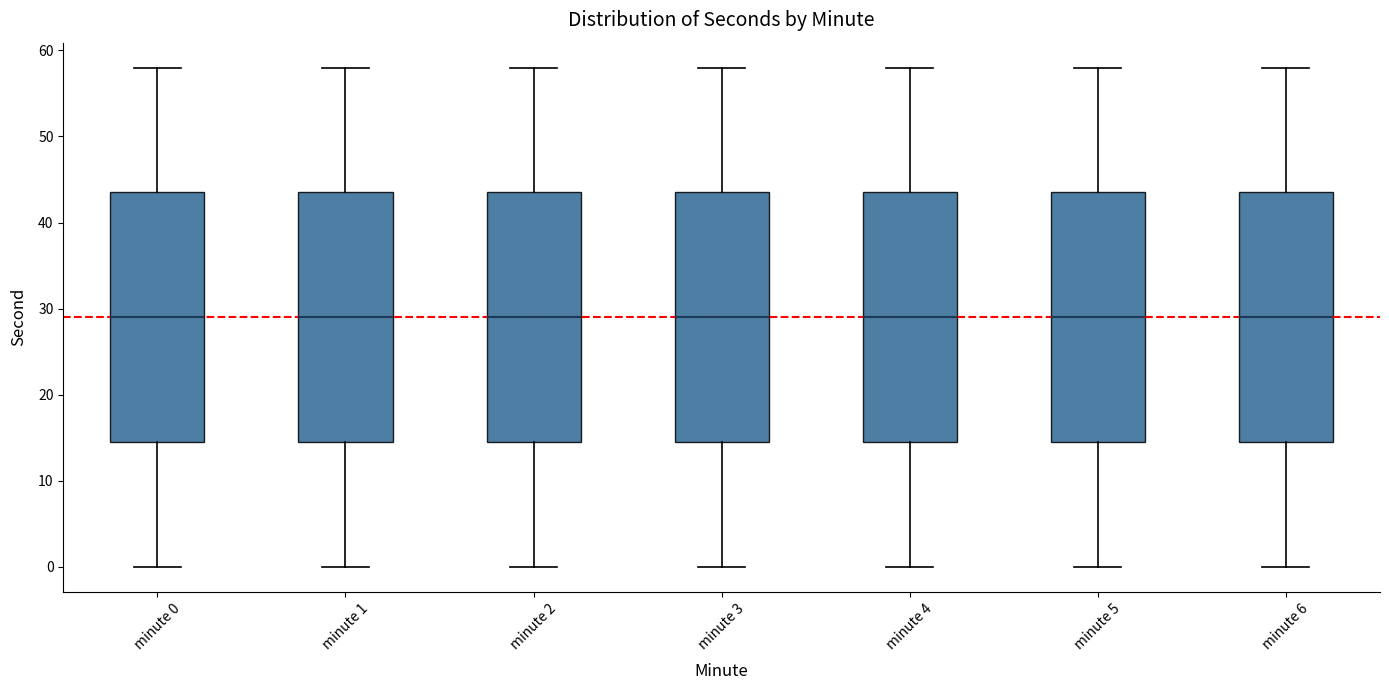

Reading left to right, transcribe this box plot: for each box, give where its median line is, the range the box spans, and where its two whiskers end, as read against the y-axis. The values are not printed on the chart, so give them approximately, as read against the axis.

minute 0: median 29, box 15 to 44, whiskers 0 to 58
minute 1: median 29, box 15 to 44, whiskers 0 to 58
minute 2: median 29, box 15 to 44, whiskers 0 to 58
minute 3: median 29, box 15 to 44, whiskers 0 to 58
minute 4: median 29, box 15 to 44, whiskers 0 to 58
minute 5: median 29, box 15 to 44, whiskers 0 to 58
minute 6: median 29, box 15 to 44, whiskers 0 to 58